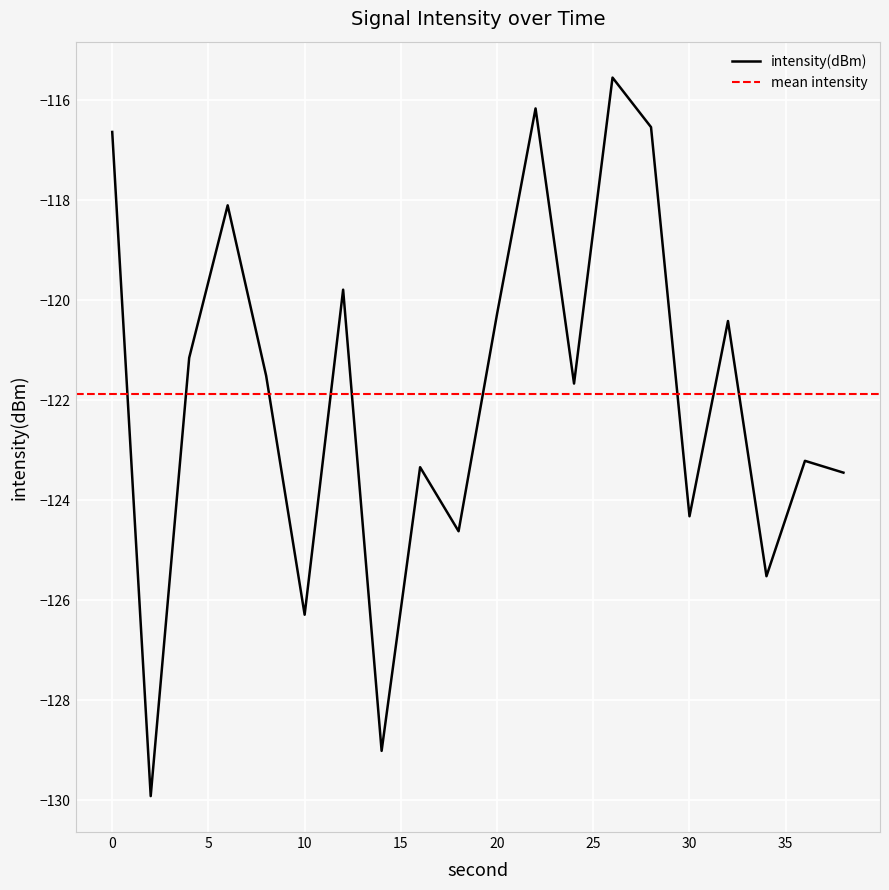

Which has a higher value, 18 or 4?

4